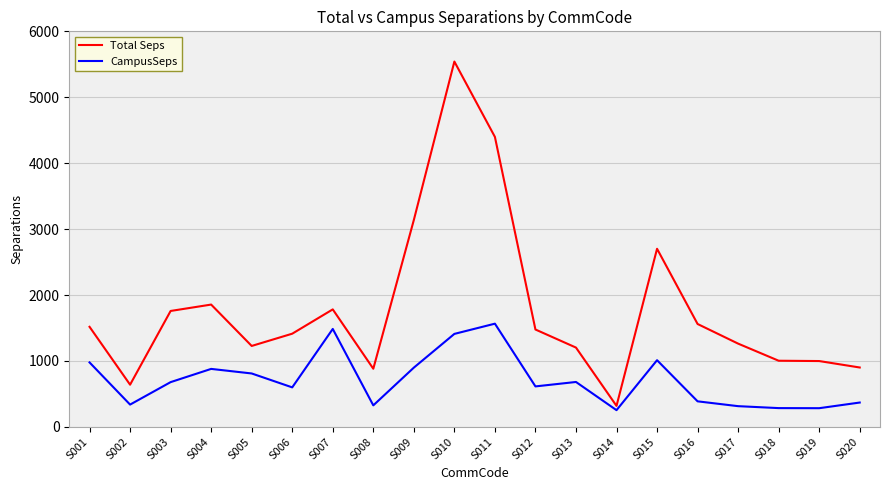

How many values in the CampusSeps series are below 678?

10